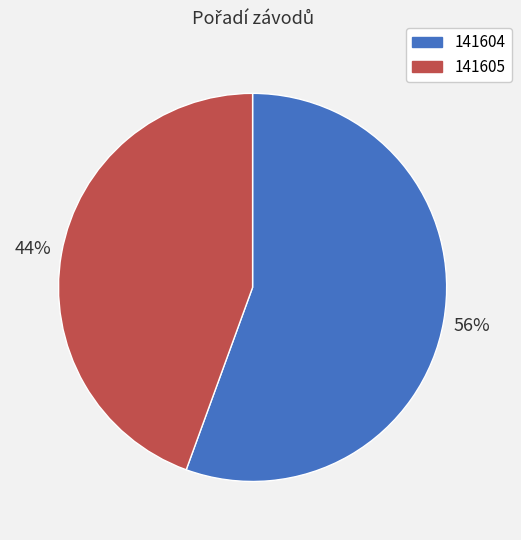

The 141605 slice represents 44% of the pie. True or false?

True